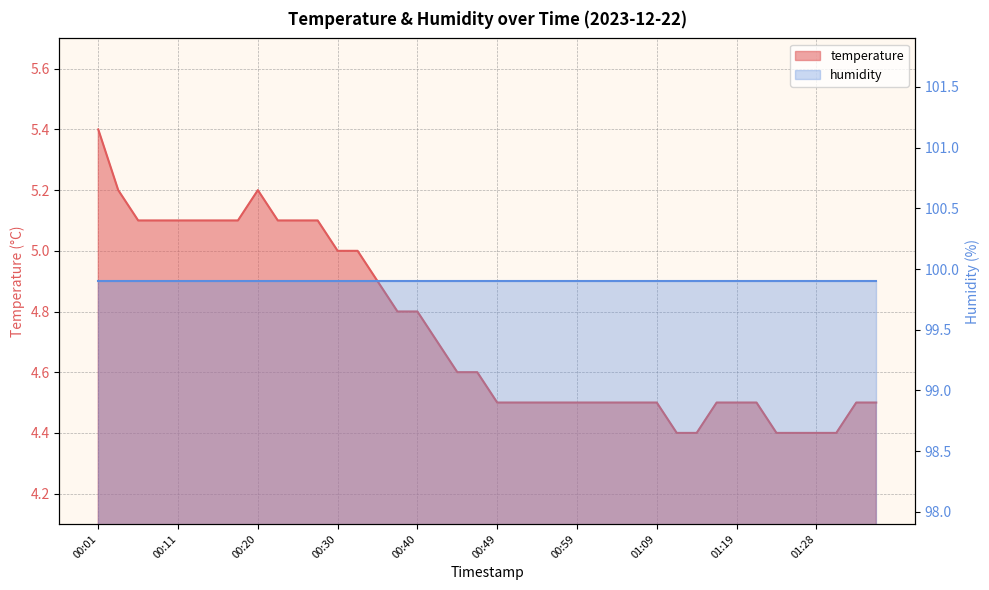

Where is the data nearest to the value 4?

01:11